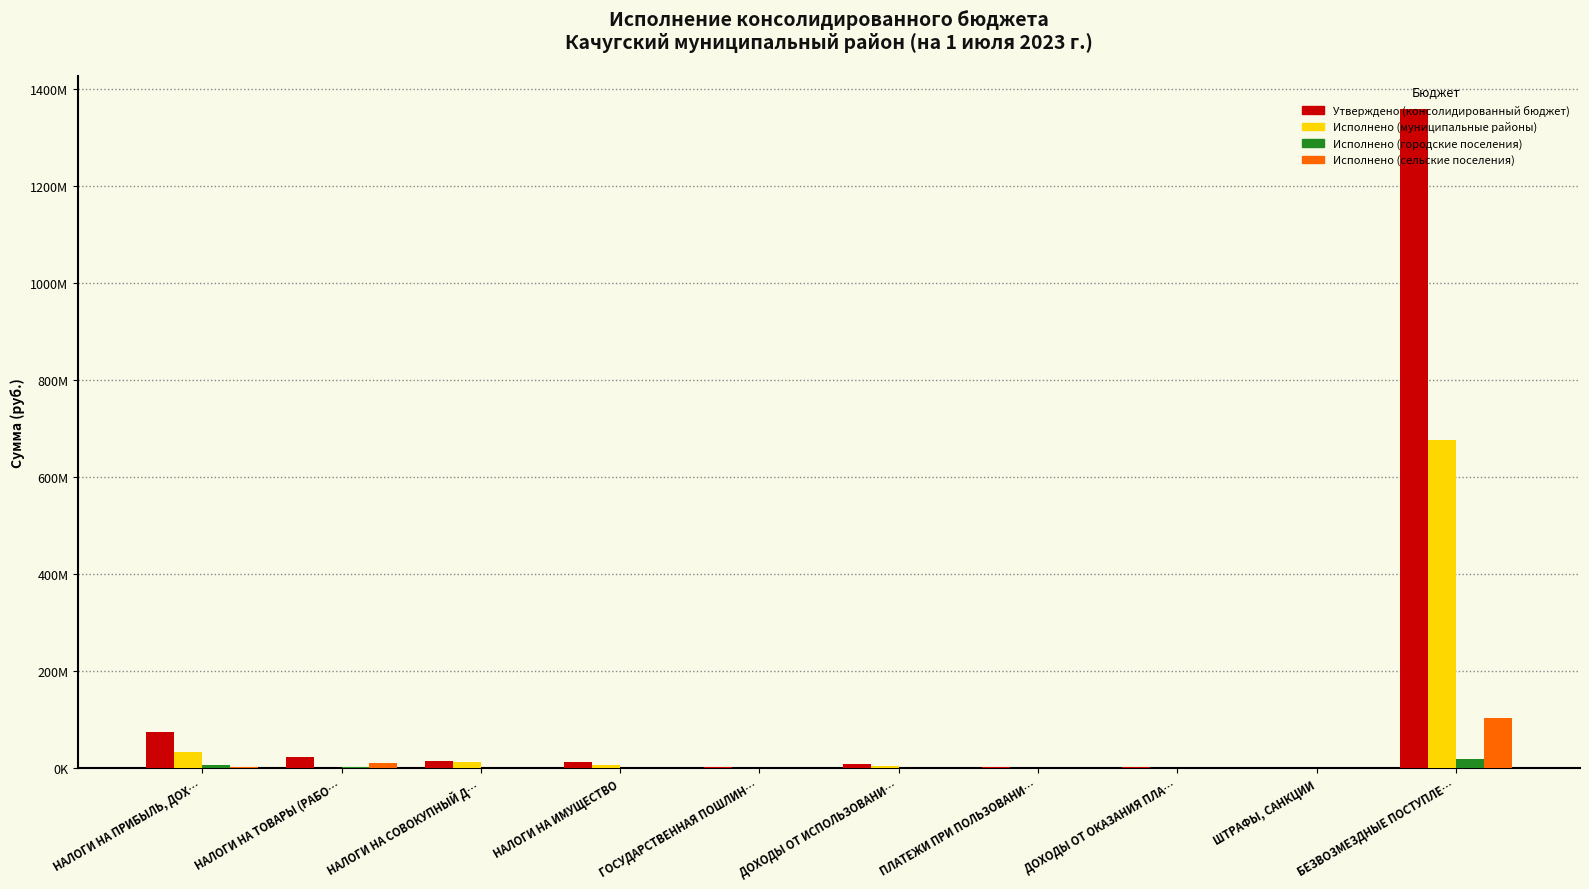

At which category is the sum across all series the highest?

БЕЗВОЗМЕЗДНЫЕ ПОСТУПЛЕ…